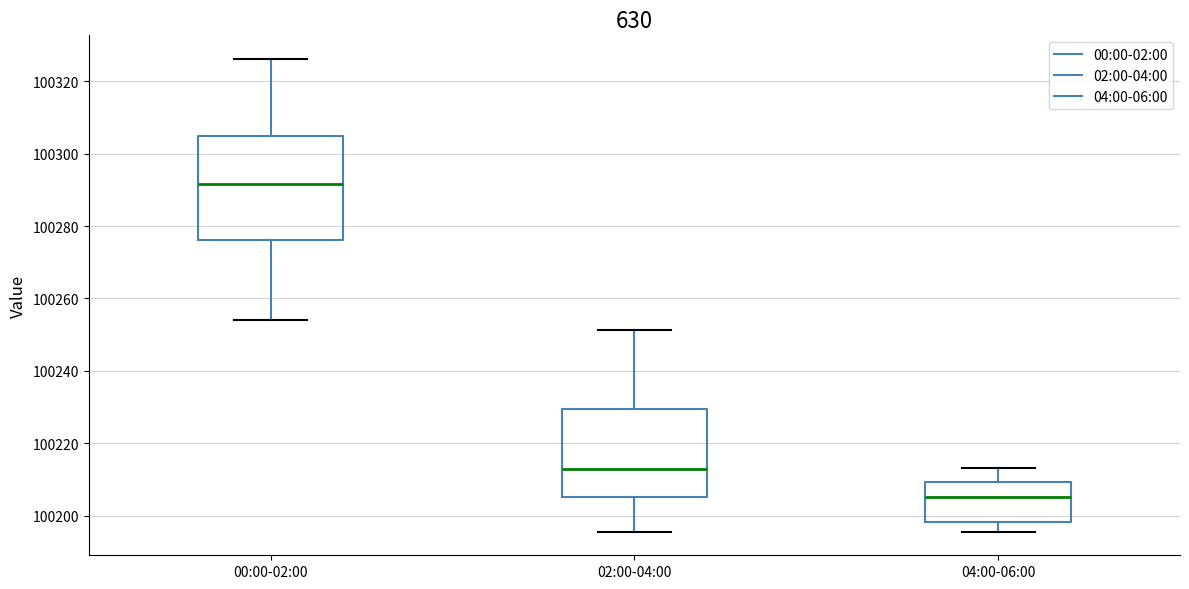

Reading left to right, transcribe this box plot: for each box, give where its median line is, the range the box spans, and where its two whiskers end, as read against the y-axis. The values are not printed on the chart, so give them approximately, as read against the axis.

00:00-02:00: median 100292, box 100276 to 100304, whiskers 100254 to 100326
02:00-04:00: median 100214, box 100206 to 100230, whiskers 100196 to 100252
04:00-06:00: median 100206, box 100198 to 100210, whiskers 100196 to 100214